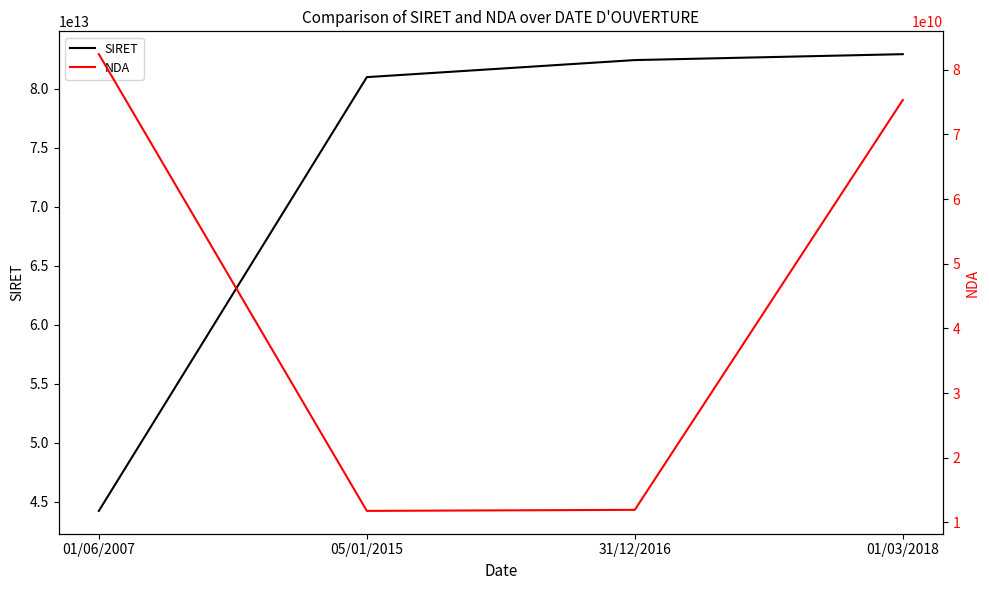

How many lines are shown in the chart?

2